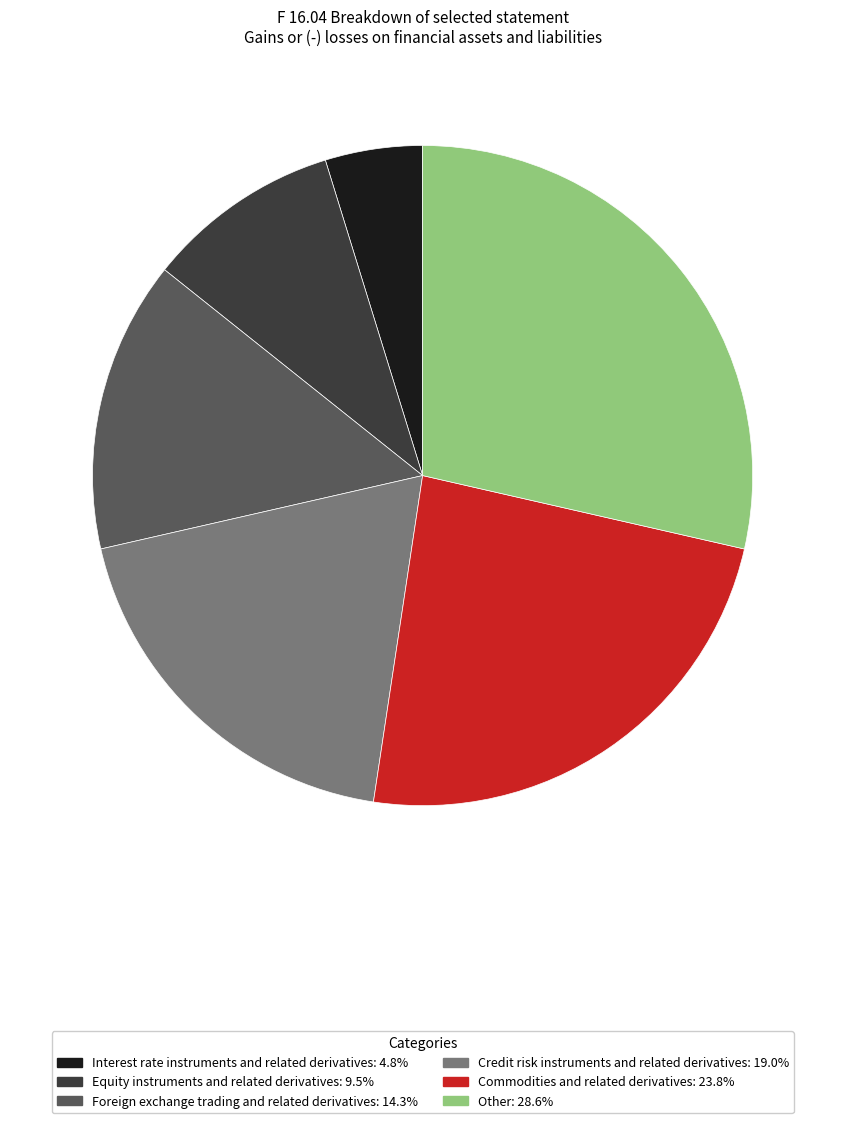

Between Foreign exchange trading and related derivatives and Commodities and related derivatives, which is larger?

Commodities and related derivatives